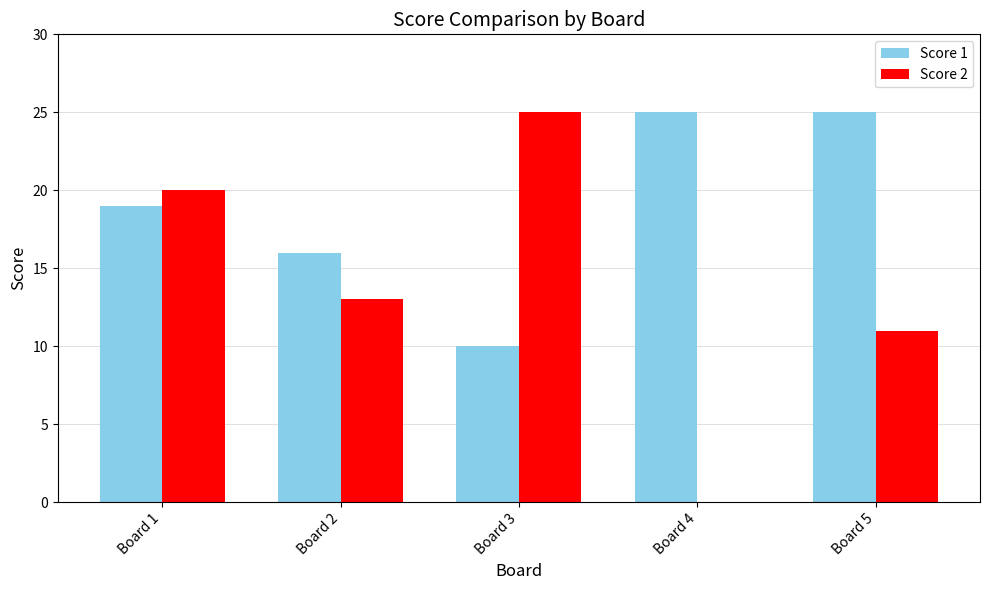

What are all the series names shown in the legend?

Score 1, Score 2